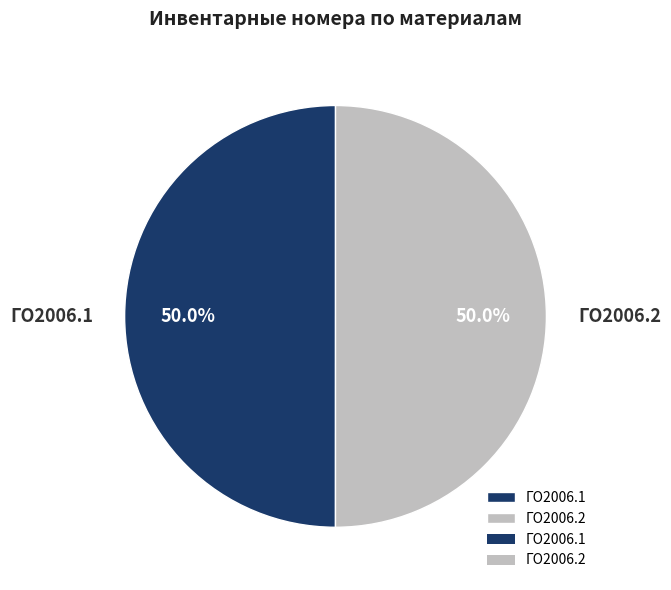

Approximately how many times larger is the value at ГО2006.2 compared to ГО2006.1?

1.0